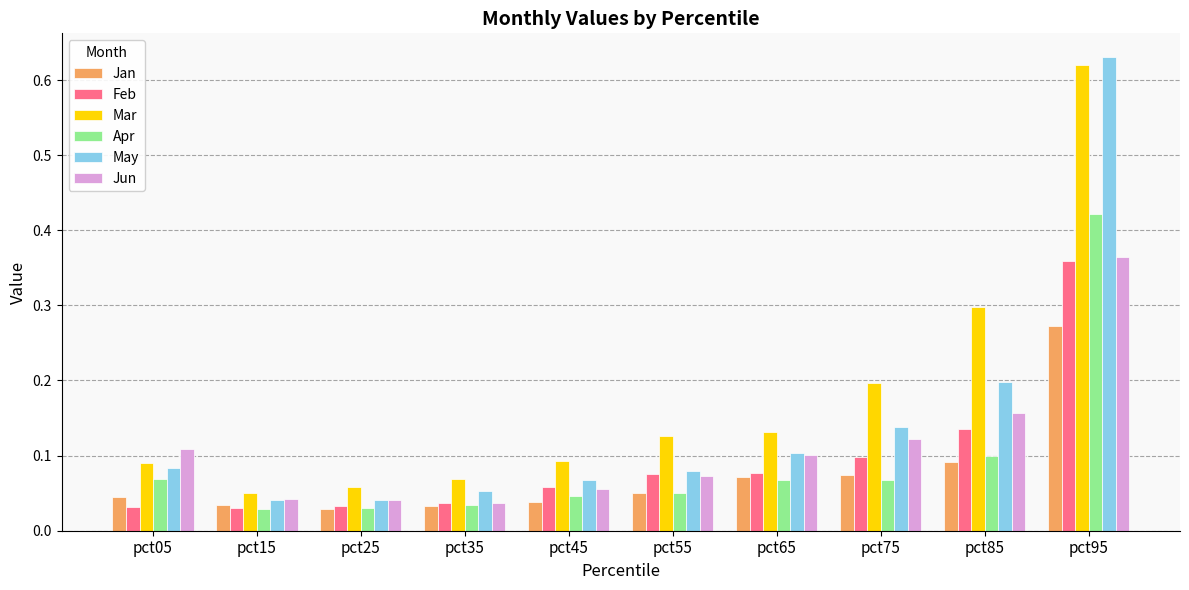

Which series has the largest total across all categories?

Mar